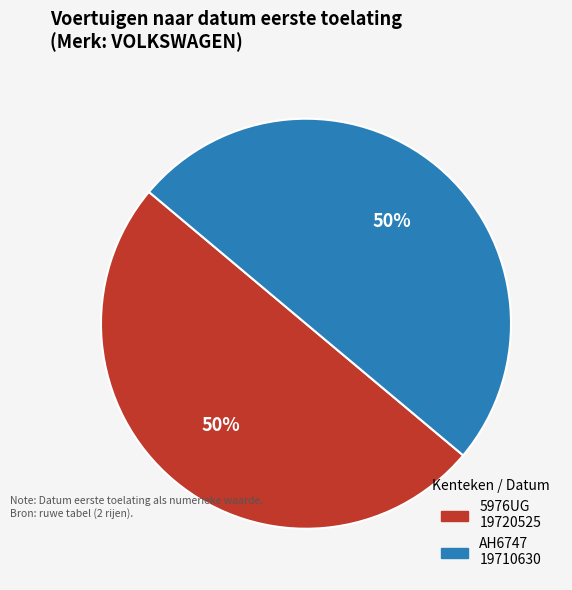

To the nearest percent, what percentage of the pie is AH6747?

50%